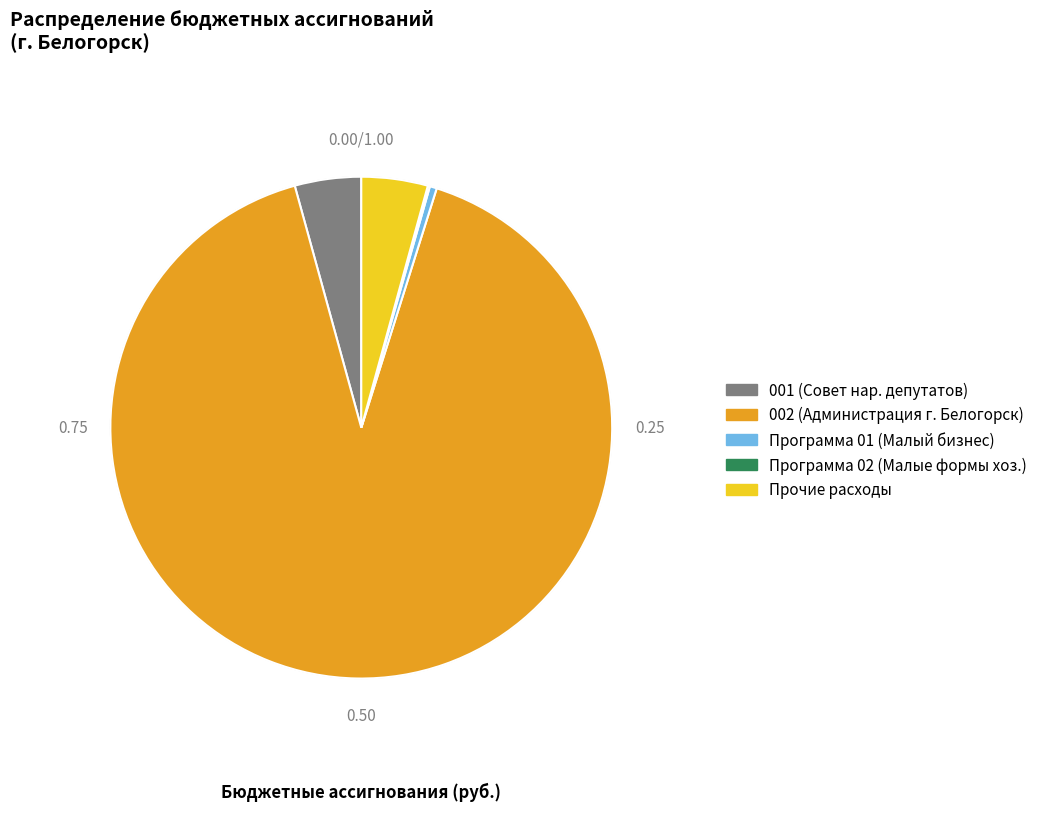

Is there any slice that represents more than half of the pie?

Yes